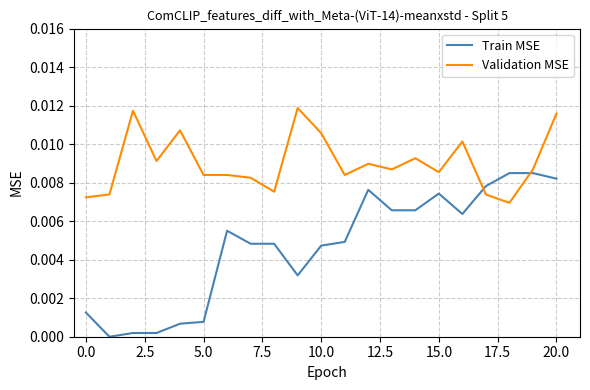

List the series in order of their peak value, lowest first.

Train MSE, Validation MSE